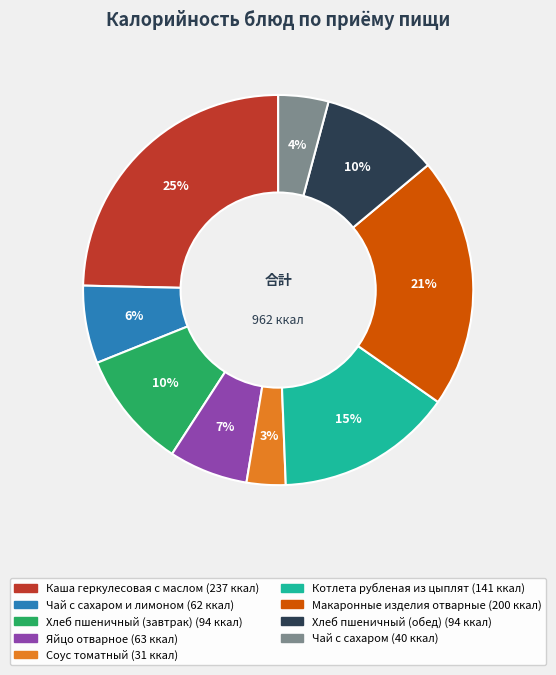

To the nearest percent, what is the average slice percentage?

11%